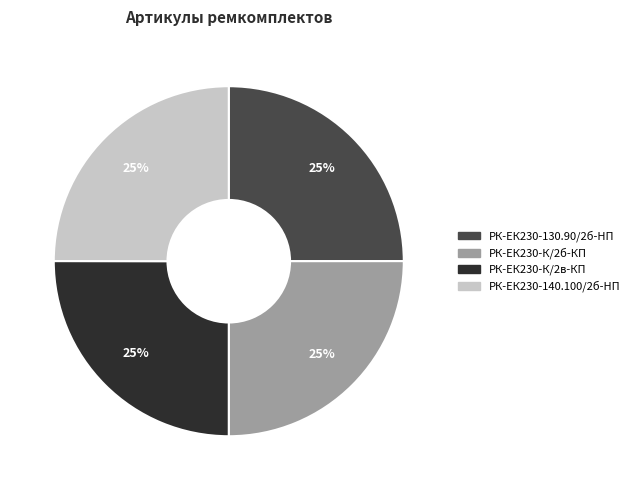

True or false: РК-ЕК230-130.90/2б-HП accounts for 39% of the total.

False